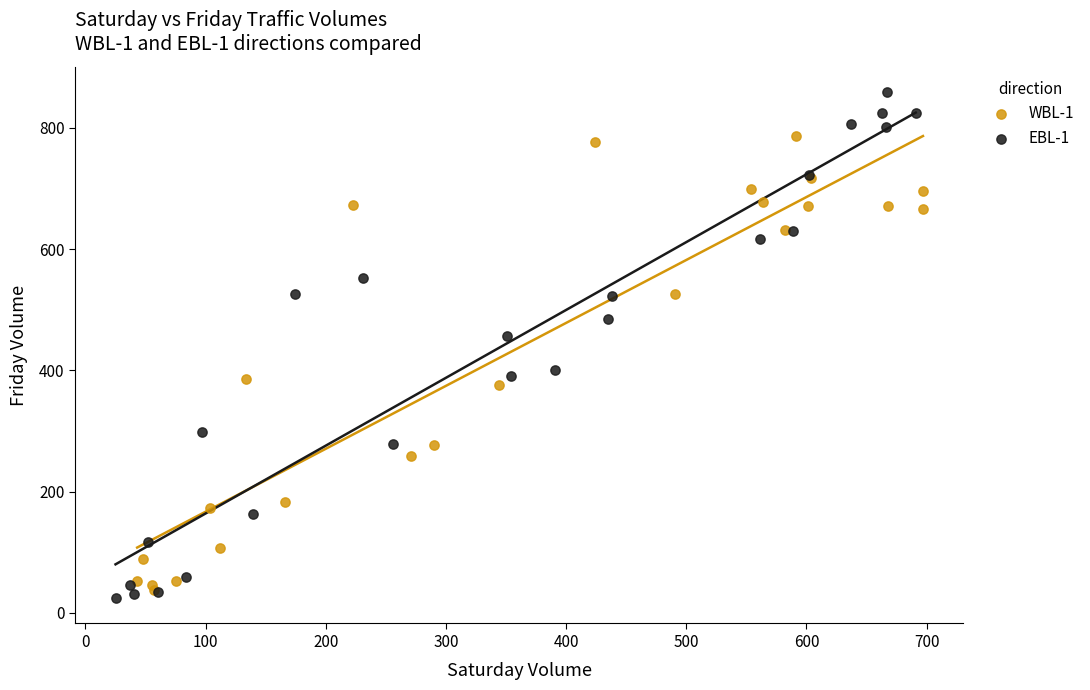

Which series contains the highest Y value?

EBL-1